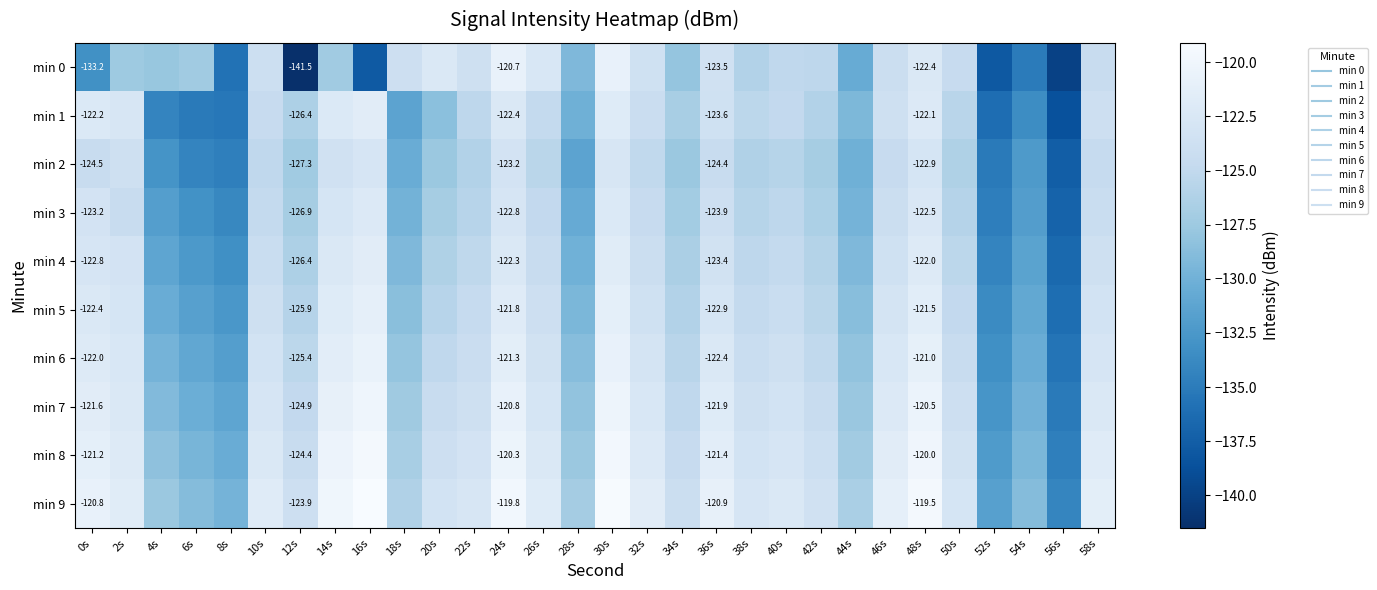

The value of min 4 at 10s is -174.4. True or false?

False